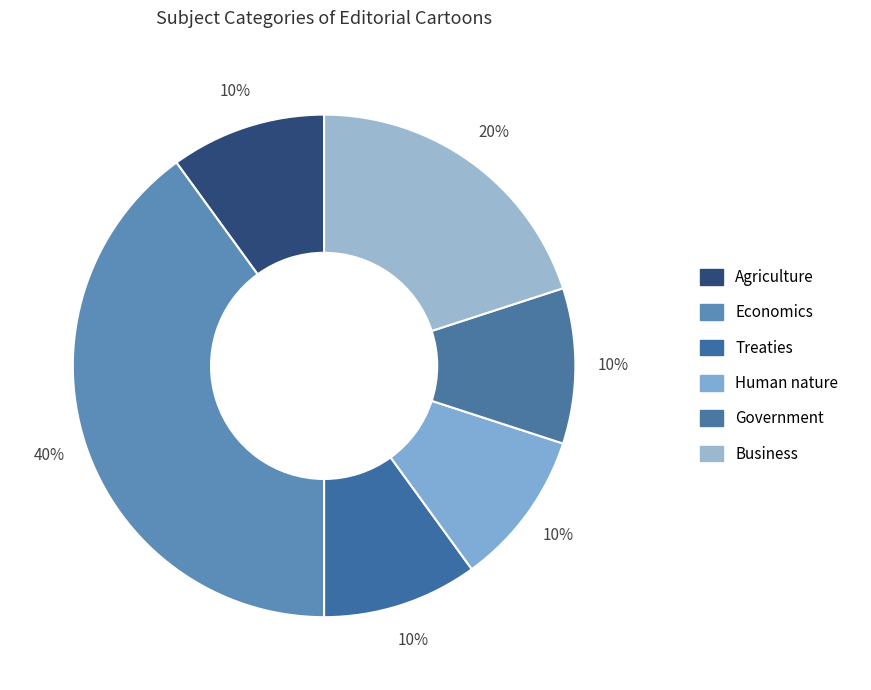

How many segments does this pie chart have?

6